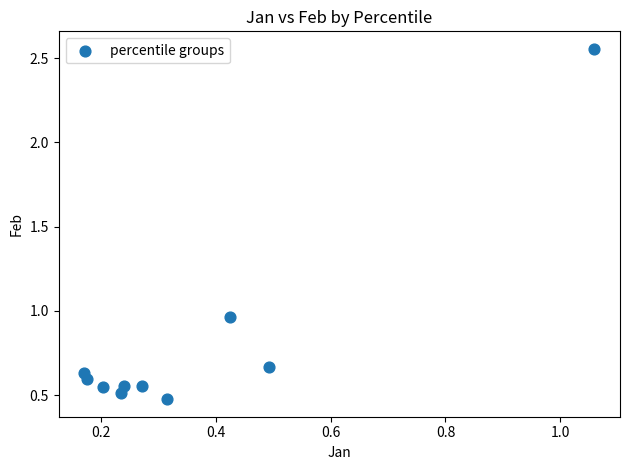

What is the average X value?

0.4